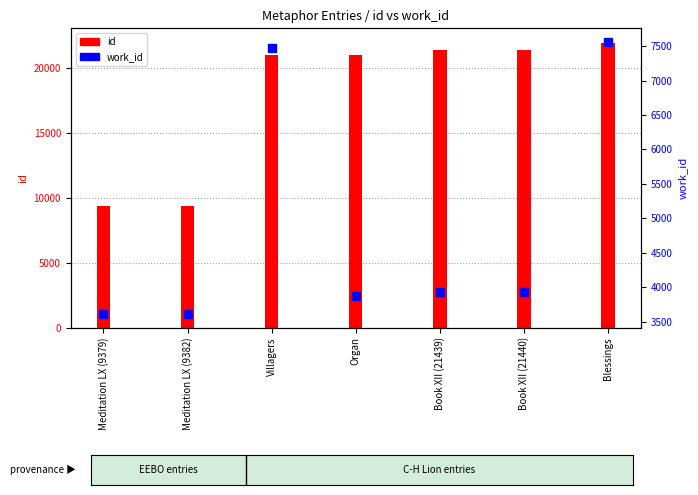

Between Meditation LX (9379) and Organ, which is larger?

Organ